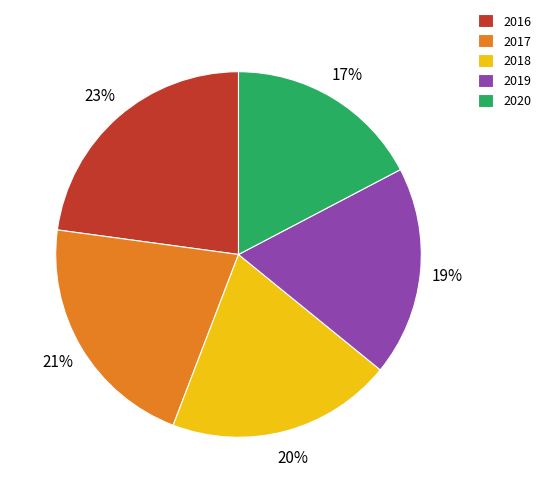

Is the sum of 2019 and 2017 greater than half?

No